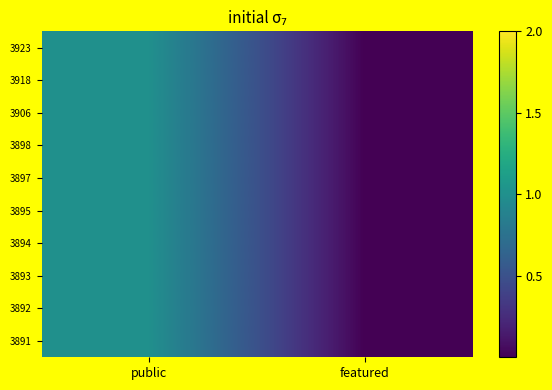

Which series changed the most between public and featured?

3923